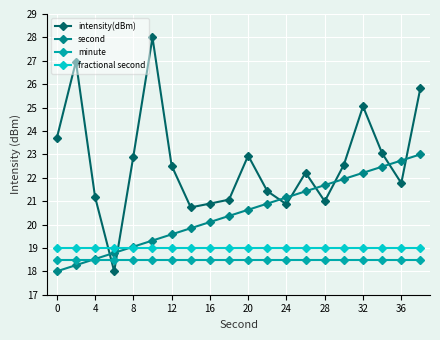

Which series has the largest total across all categories?

intensity(dBm)